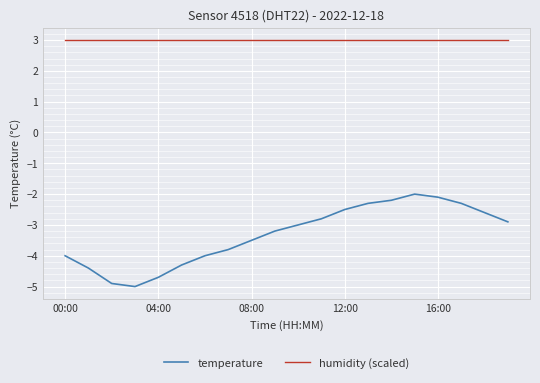

True or false: temperature and humidity (scaled) intersect in this chart.

False